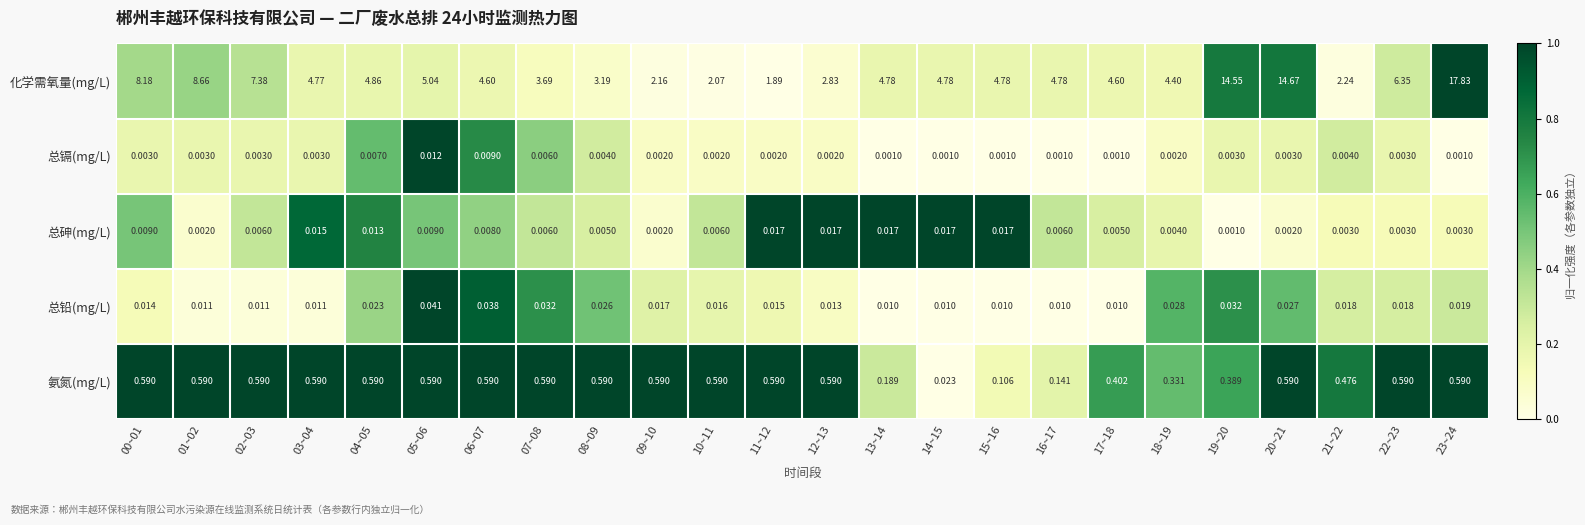

Rank the series by their maximum value, from lowest to highest.

总镉(mg/L), 总砷(mg/L), 总铅(mg/L), 氨氮(mg/L), 化学需氧量(mg/L)